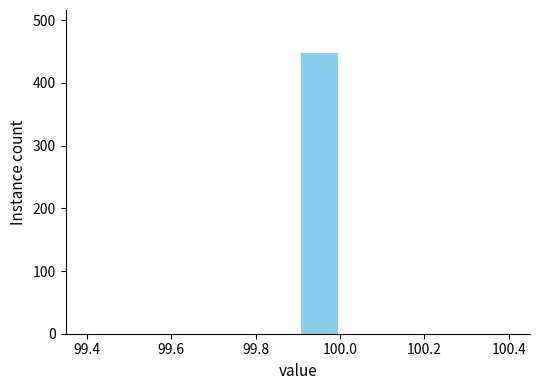

Reading left to right, transcribe this chart: for each bar, give the range it covers on the x-axis and its height. The values are not printed on the chart, so give them approximately, as read against the axis.

99.4 to 99.5: 0
99.5 to 99.6: 0
99.6 to 99.7: 0
99.7 to 99.8: 0
99.8 to 99.9: 0
99.9 to 100.0: 450
100.0 to 100.1: 0
100.1 to 100.2: 0
100.2 to 100.3: 0
100.3 to 100.4: 0